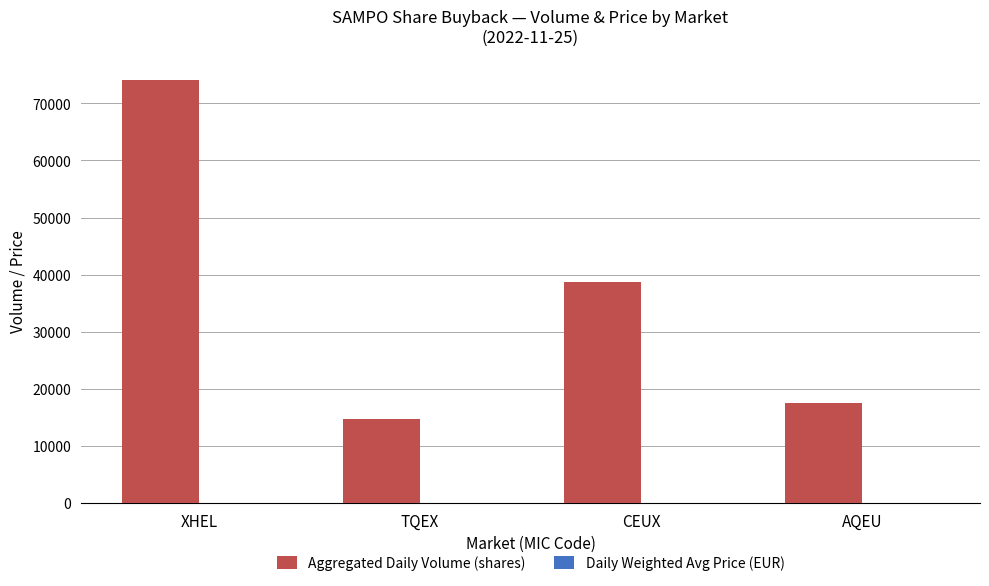

At which category does the chart reach its peak across all series?

XHEL